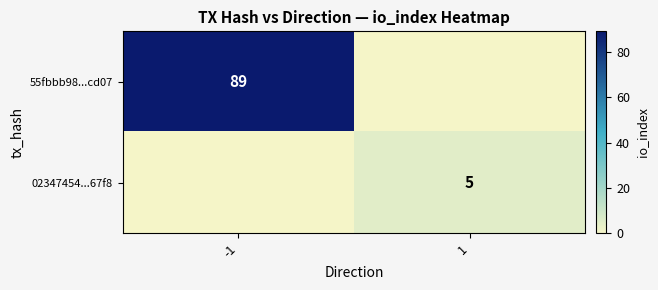

Between -1 and 1, which is larger?

-1